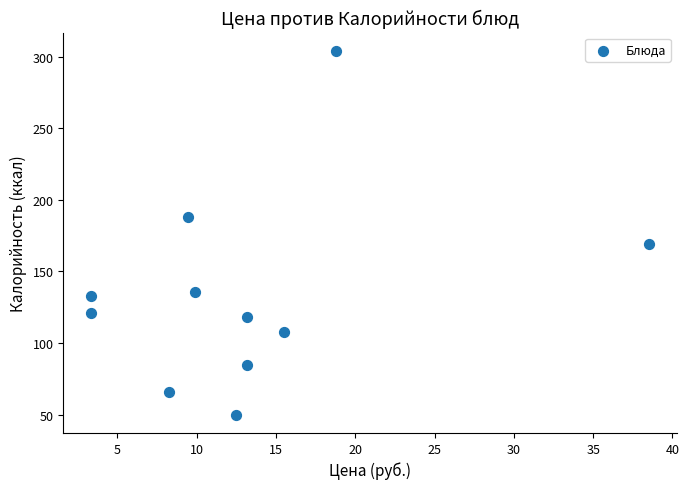

What is the range of Y values (max minus min)?

254